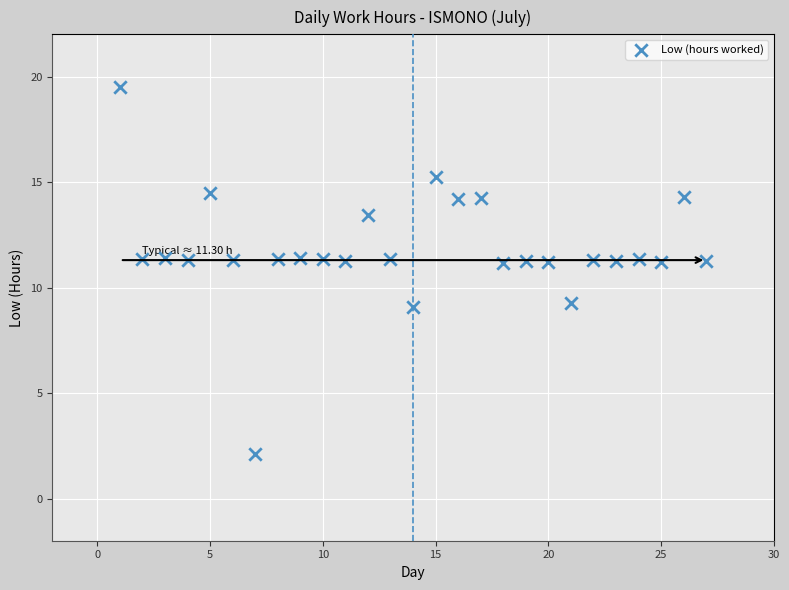

What is the range of Y values (max minus min)?

17.4